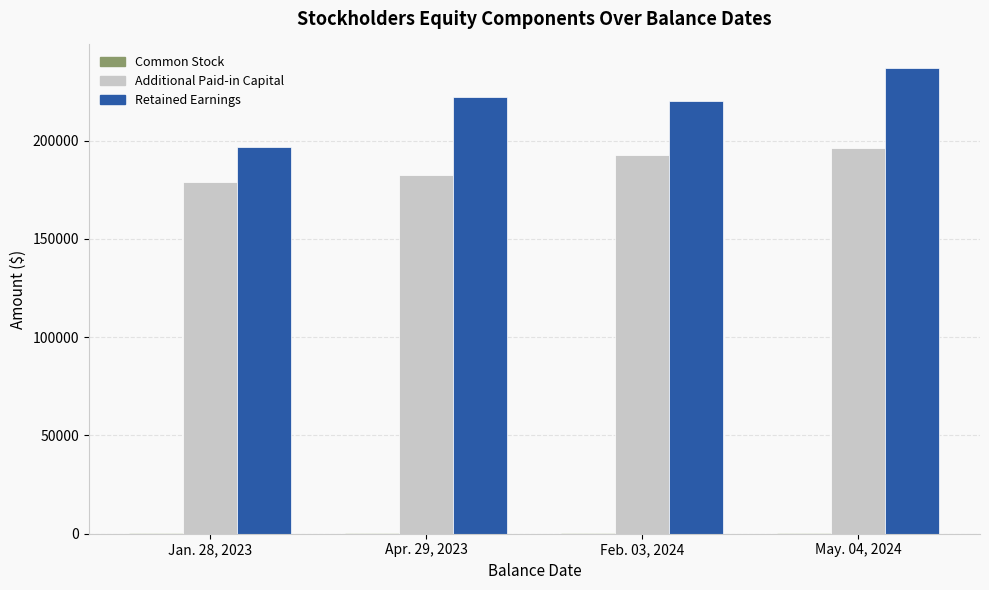

Which series has the largest total across all categories?

Retained Earnings